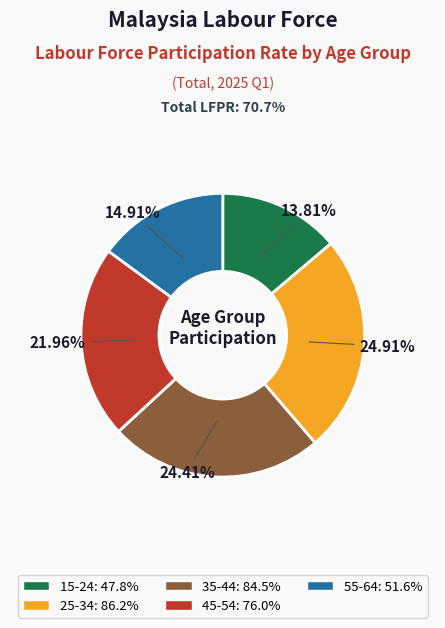

Is the sum of 35-44 and 55-64 greater than half?

No